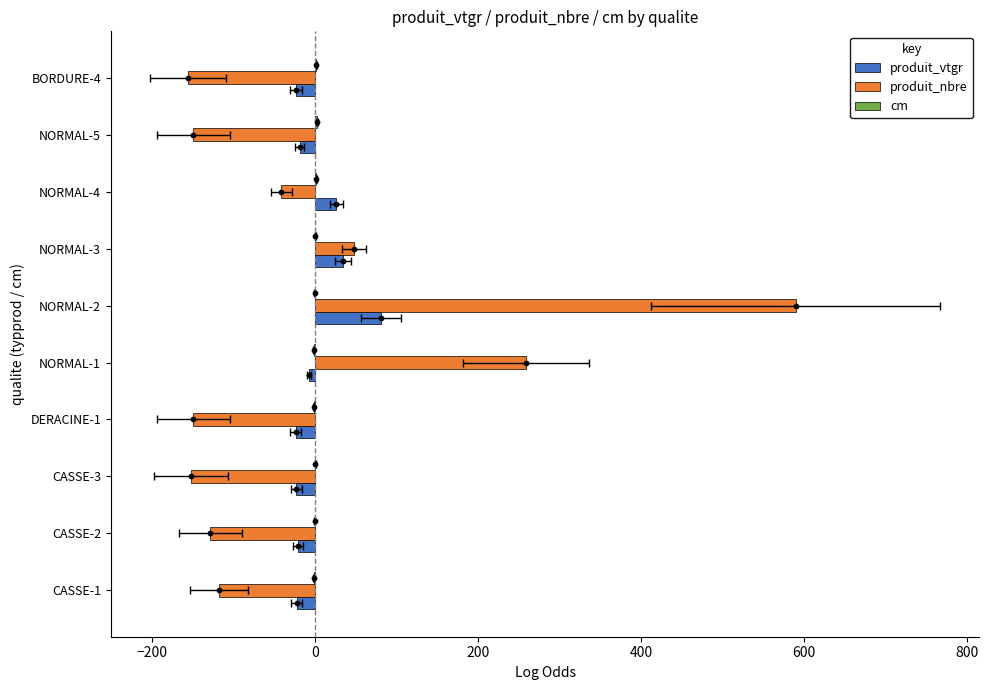

What are all the series names shown in the legend?

produit_vtgr, produit_nbre, cm